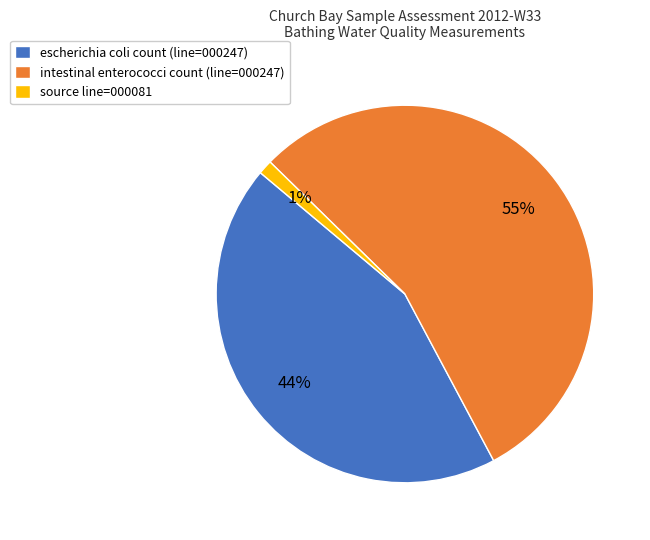

Which has a higher value, source line=000081 or escherichia coli count (line=000247)?

escherichia coli count (line=000247)